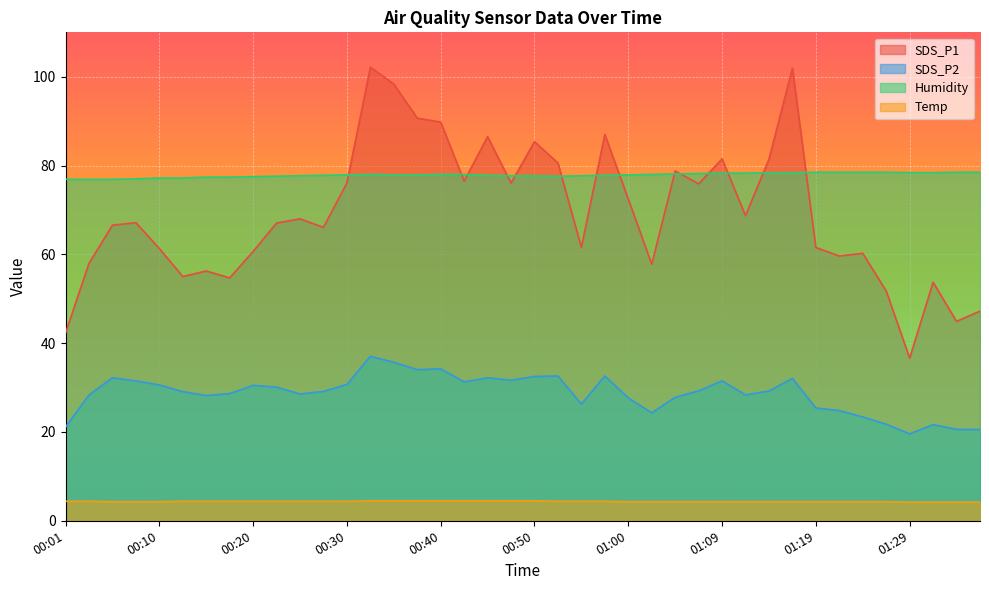

At which category does SDS_P1 reach its first local valley?

00:13